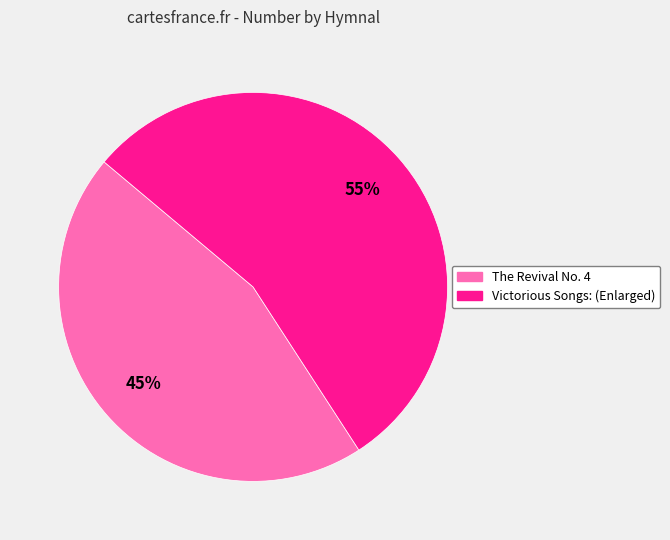

Combined, do Victorious Songs: (Enlarged) and The Revival No. 4 account for over 50%?

Yes